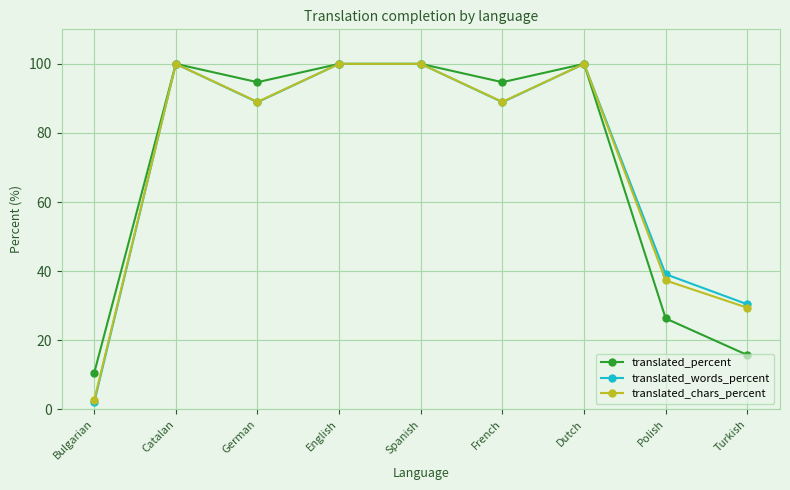

What is the maximum value shown in the chart?

100.0